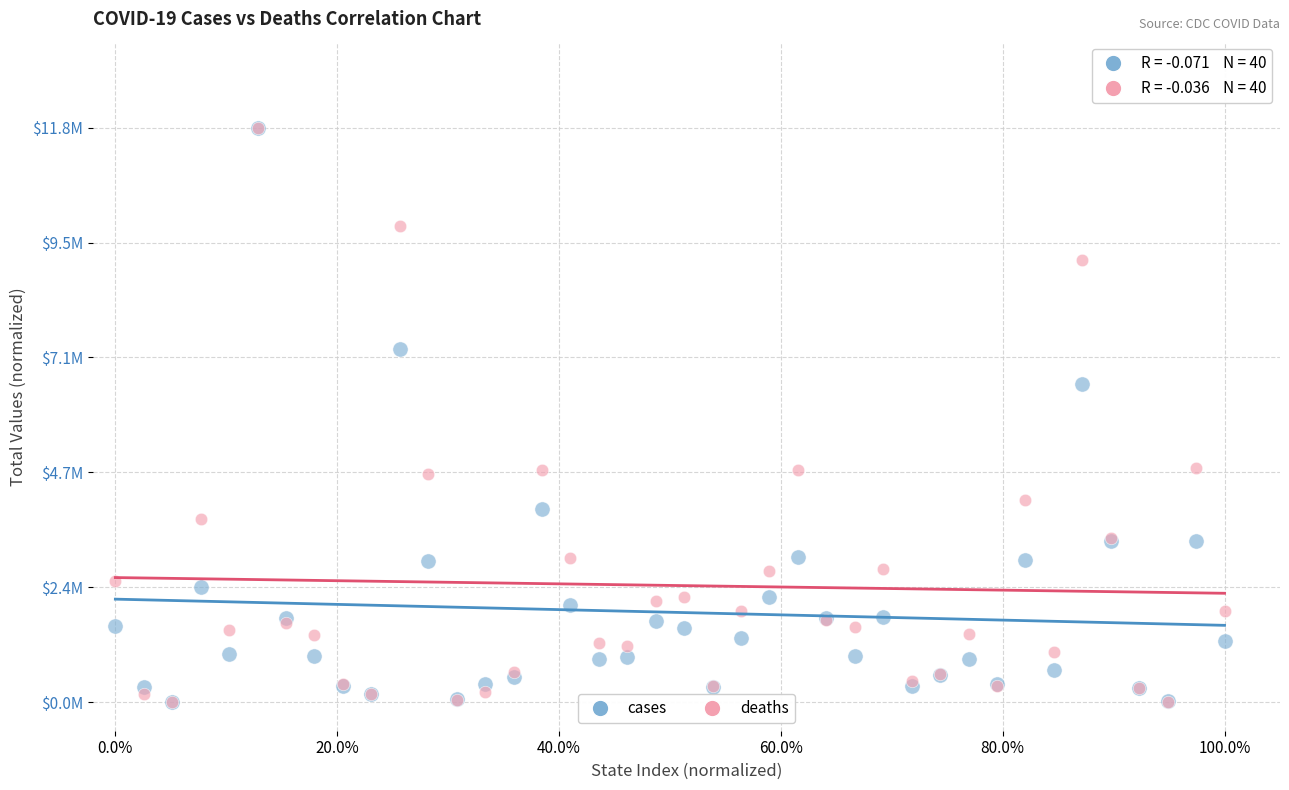

What are all the series names shown in the legend?

cases, deaths